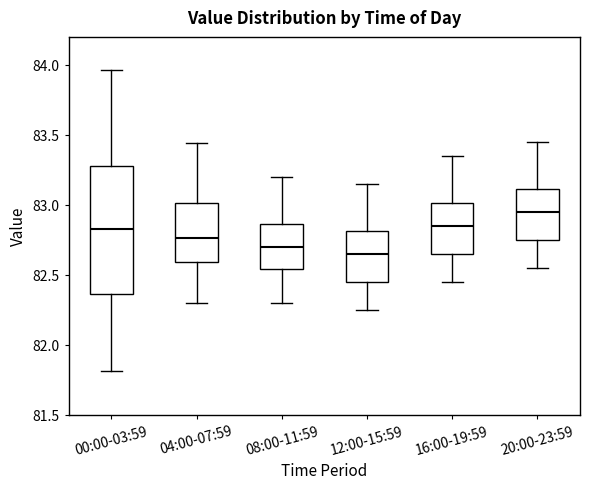

Reading left to right, read every box against the y-axis: the position of its median line, the range the box covers, and the ends of its whiskers. The values are not printed on the chart, so give them approximately, as read against the axis.

00:00-03:59: median 82.85, box 82.35 to 83.30, whiskers 81.80 to 83.95
04:00-07:59: median 82.75, box 82.60 to 83.00, whiskers 82.30 to 83.45
08:00-11:59: median 82.70, box 82.55 to 82.85, whiskers 82.30 to 83.20
12:00-15:59: median 82.65, box 82.45 to 82.80, whiskers 82.25 to 83.15
16:00-19:59: median 82.85, box 82.65 to 83.00, whiskers 82.45 to 83.35
20:00-23:59: median 82.95, box 82.75 to 83.10, whiskers 82.55 to 83.45